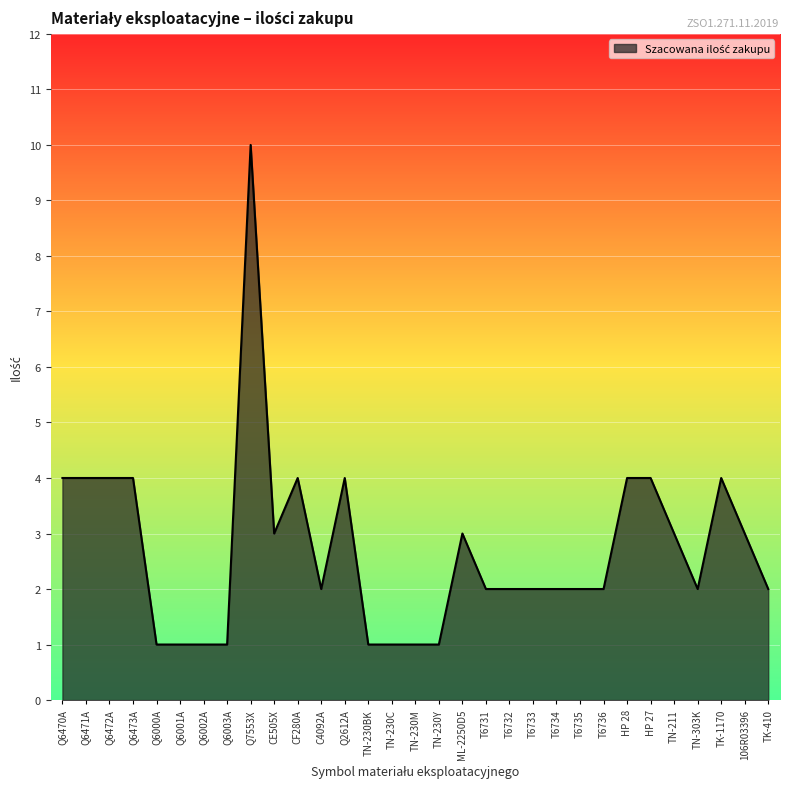

What position from the left is Q6471A?

2